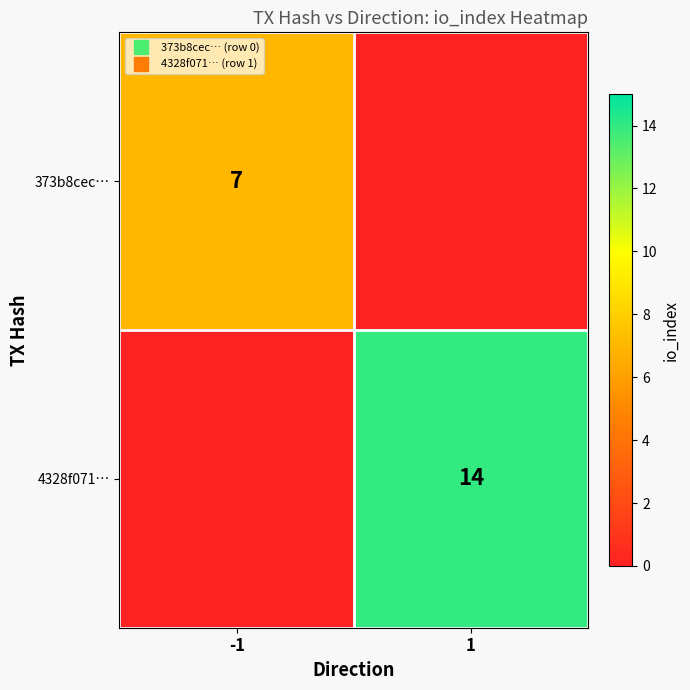

What is the difference between the maximum and minimum values in the 373b8cec… series?

7